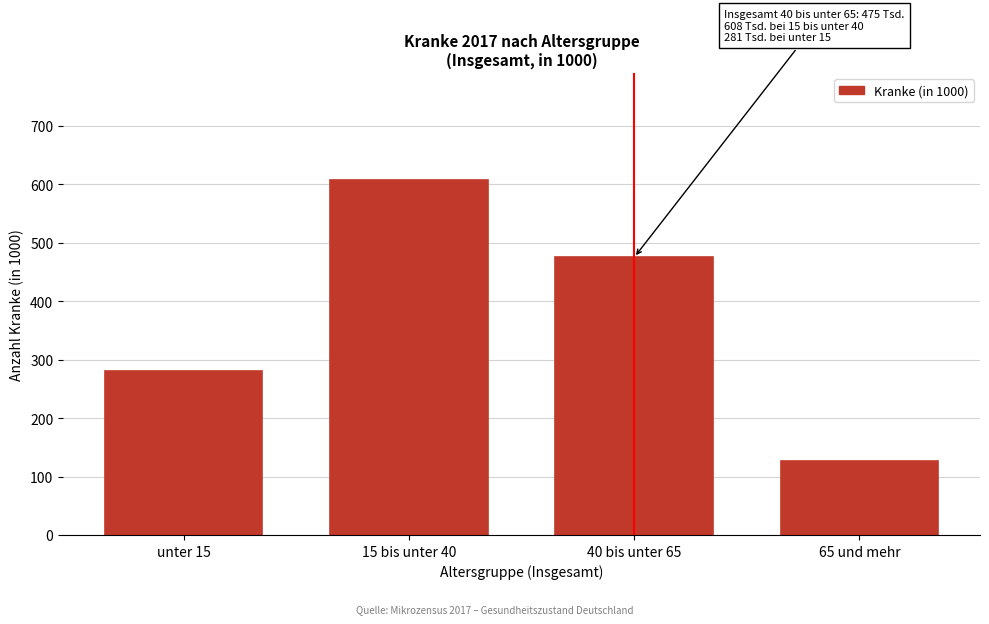

Reading left to right, what are all the values shown in this chart?

unter 15=281	15 bis unter 40=608	40 bis unter 65=475	65 und mehr=126